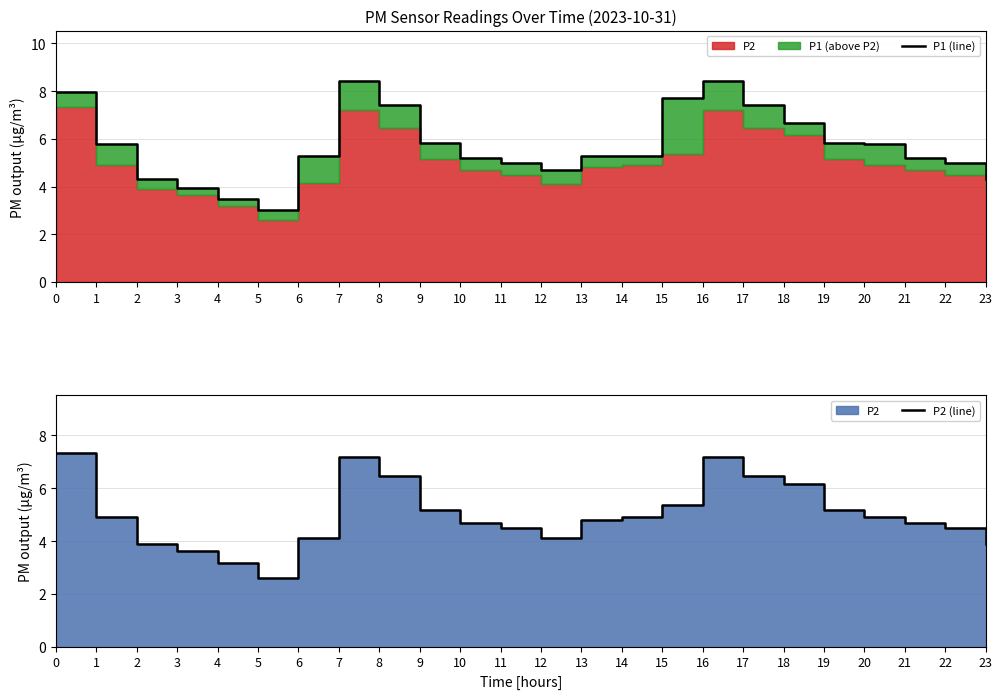

What is the spread (max minus min) of values at 12?

0.6